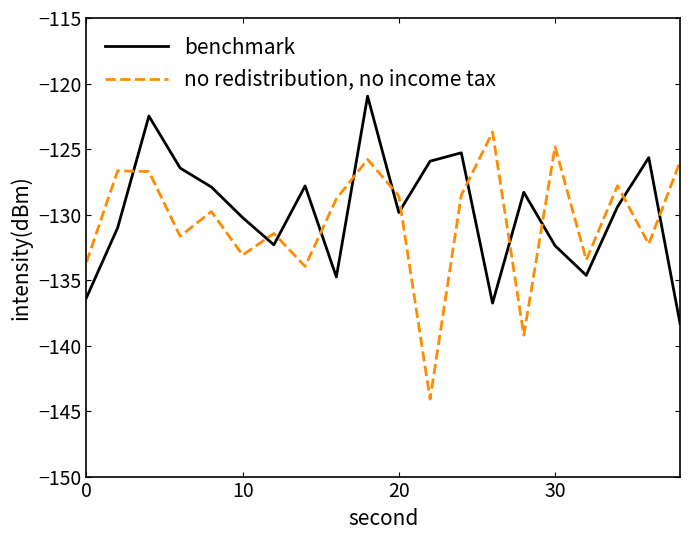

List the series in order of their peak value, highest first.

benchmark, no redistribution, no income tax